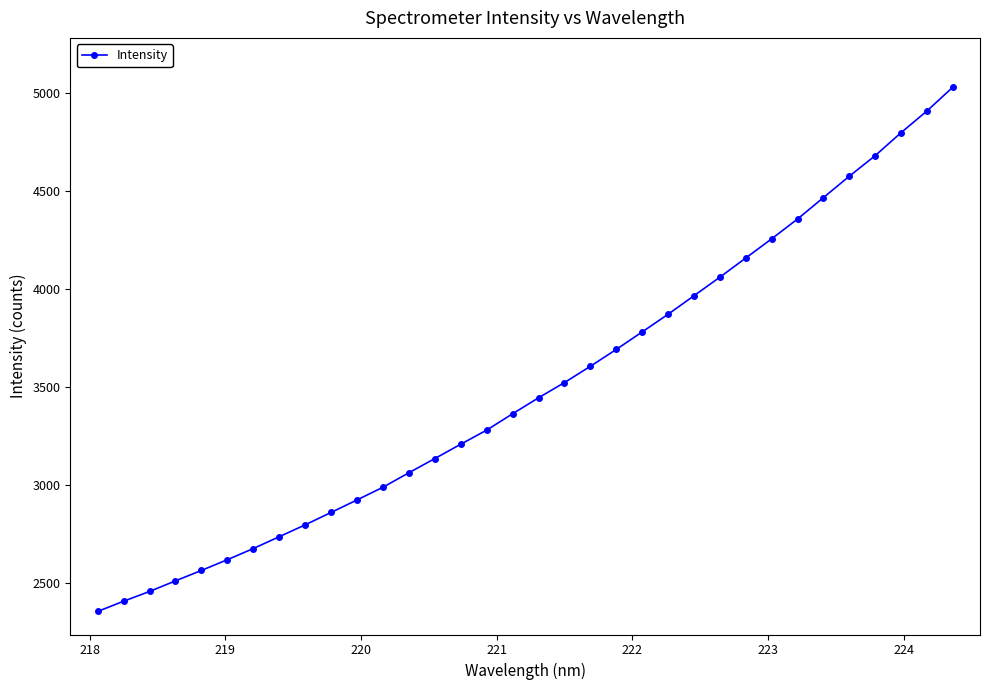

Is this an area chart (filled region under the line)?

No